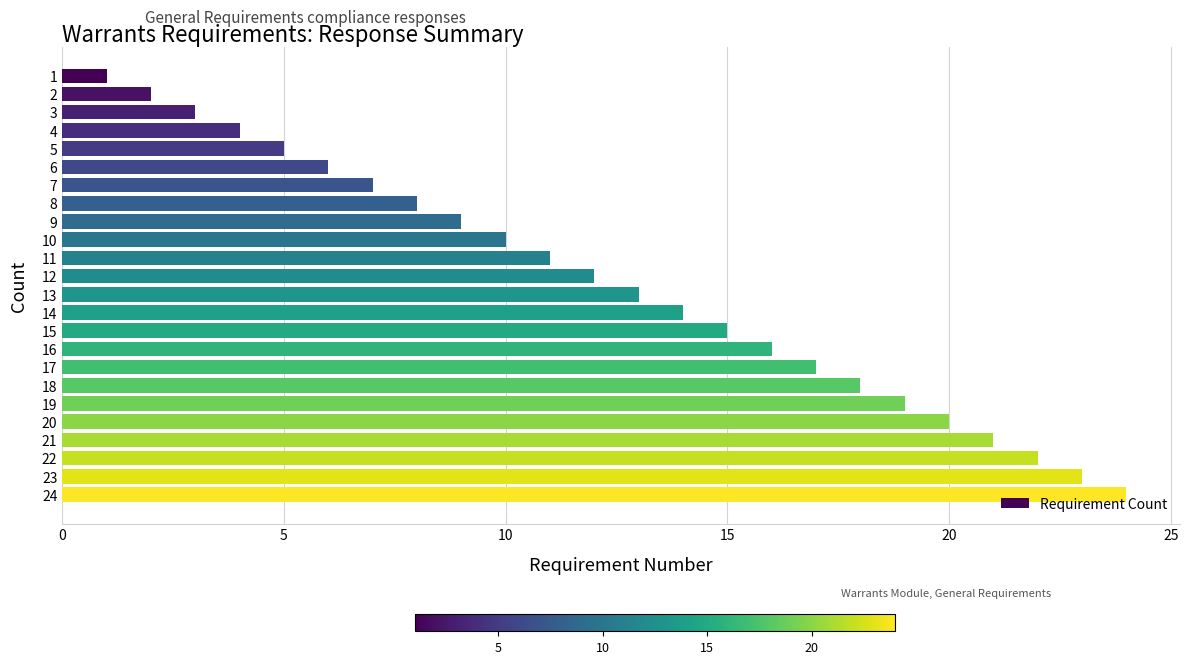

Rank the categories by value from highest to lowest.

24, 23, 22, 21, 20, 19, 18, 17, 16, 15, 14, 13, 12, 11, 10, 9, 8, 7, 6, 5, 4, 3, 2, 1